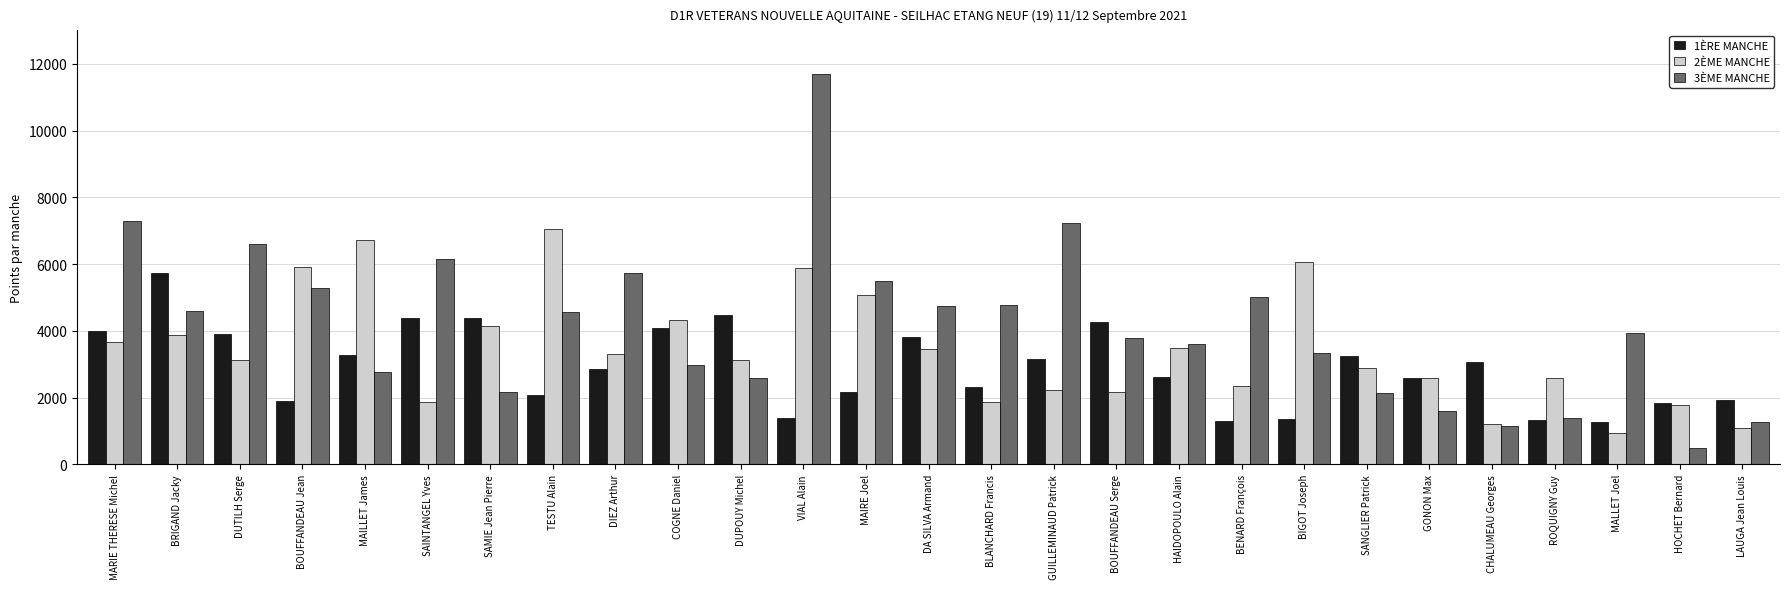

At which category is the sum across all series the highest?

VIAL Alain